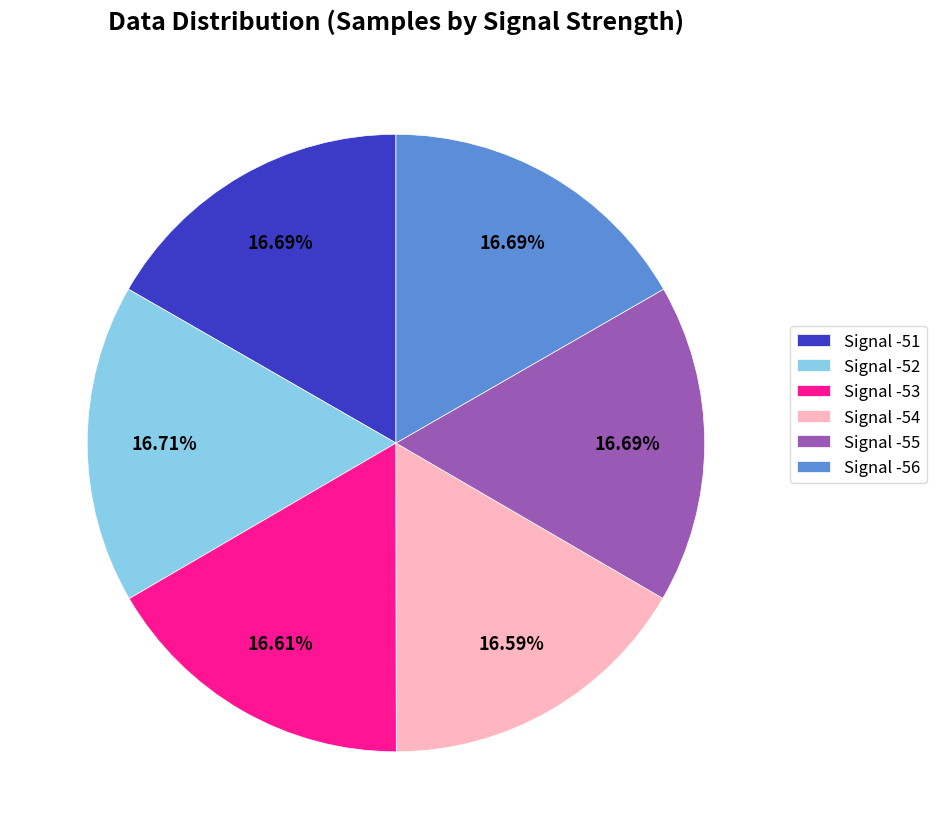

What is the ratio of the value at Signal -51 to the value at Signal -52?

1.0